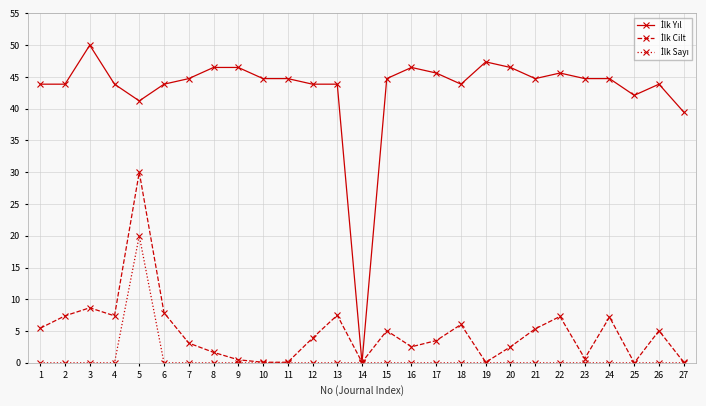

Which label corresponds to the largest value in the chart?

3